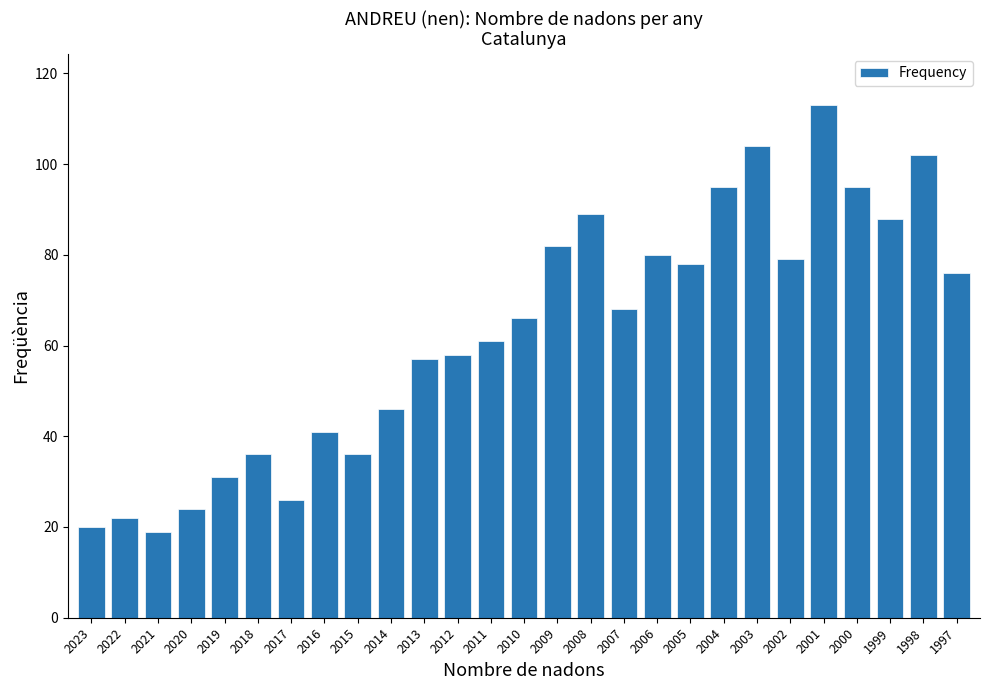

Reading right to left, transcribe all the data shown in this chart.

1997=76	1998=102	1999=88	2000=95	2001=113	2002=79	2003=104	2004=95	2005=78	2006=80	2007=68	2008=89	2009=82	2010=66	2011=61	2012=58	2013=57	2014=46	2015=36	2016=41	2017=26	2018=36	2019=31	2020=24	2021=19	2022=22	2023=20